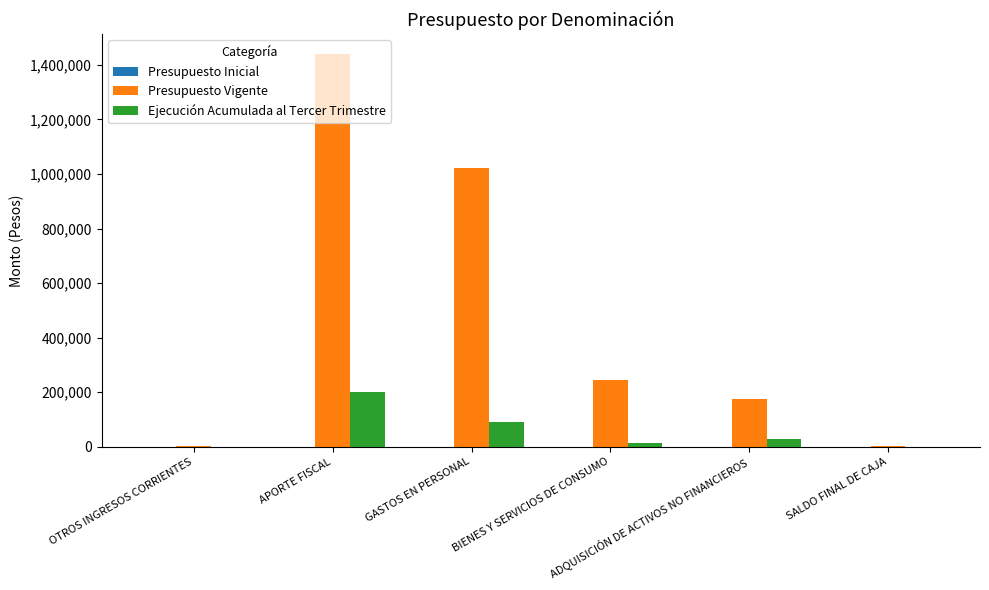

How many groups of bars are there?

6